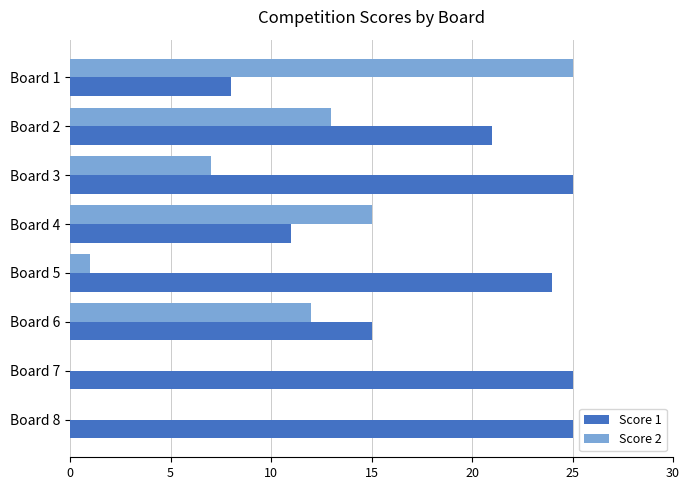

The value of Score 1 at Board 6 is 6. True or false?

False